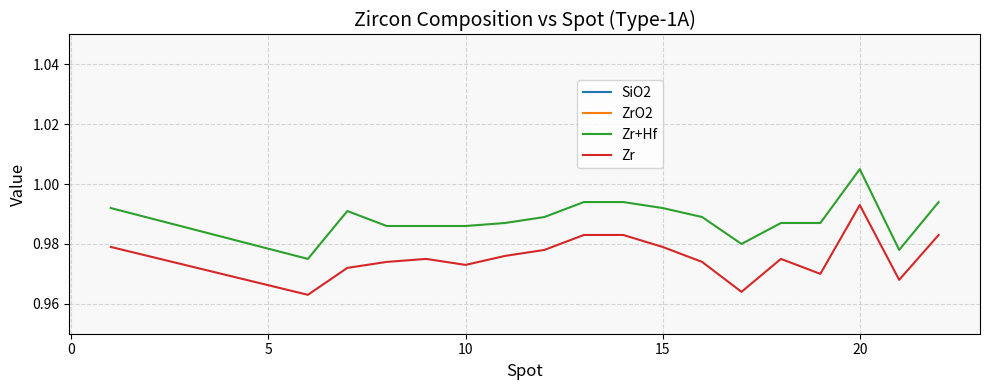

True or false: Zr+Hf and ZrO2 cross at least once.

False